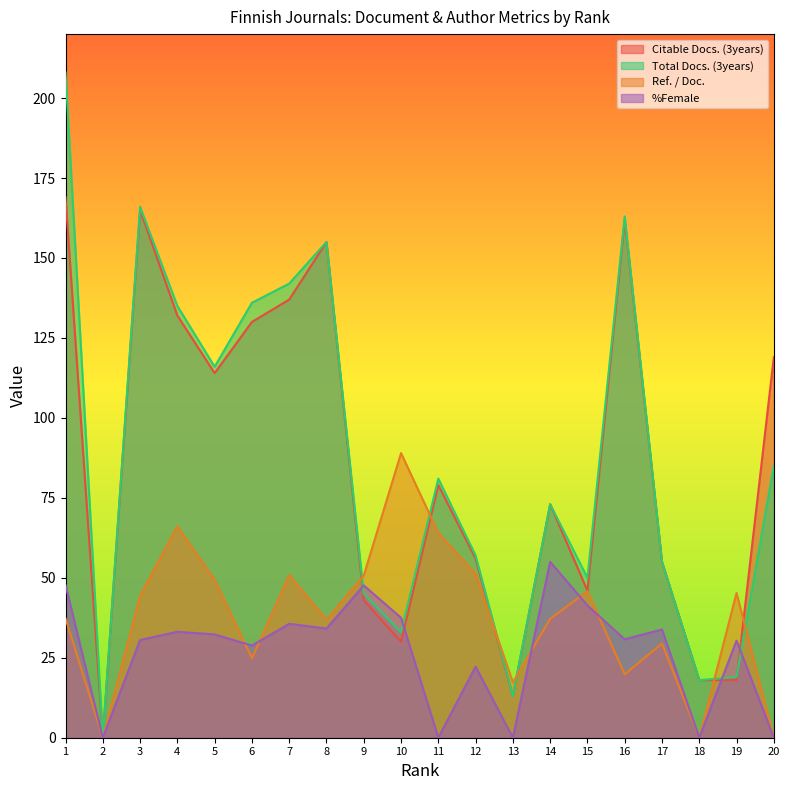

At which category does the chart reach its peak across all series?

1